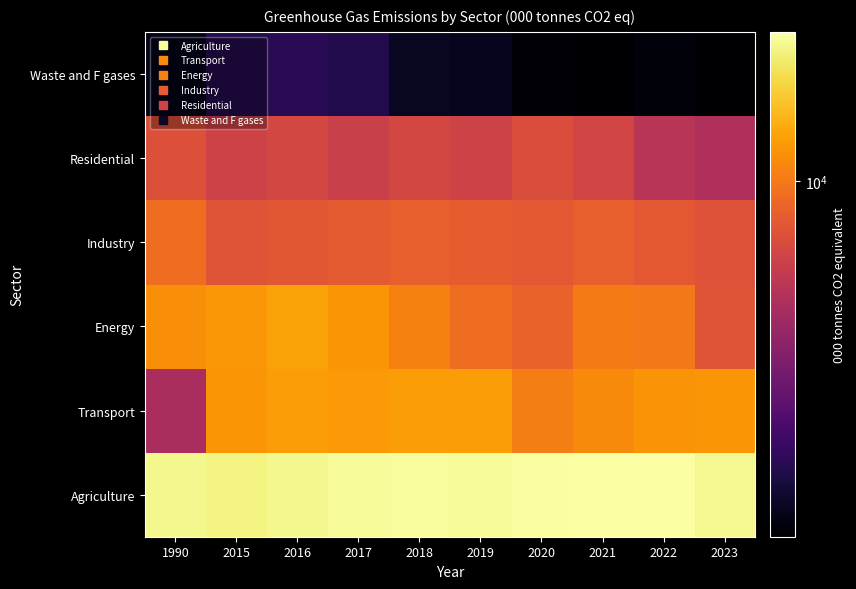

Reading left to right, transcribe all the data shown in this chart.

Agriculture: 1990=20516.1	2015=19903.6	2016=20492.2	2017=21102.6	2018=21392.6	2019=21259.9	2020=21544.8	2021=21939.7	2022=21795.3	2023=20782.2
Transport: 1990=5143.3	2015=11814.5	2016=12296.0	2017=12133.0	2018=12308.5	2019=12322.4	2020=10401.5	2021=11088.6	2022=11759.8	2023=11790.8
Energy: 1990=11334.5	2015=11952.8	2016=12675.4	2017=11872.7	2018=10559.1	2019=9309.5	2020=8665.1	2021=10187.0	2022=10002.7	2023=7845.3
Industry: 1990=9370.3	2015=7810.4	2016=7953.3	2017=8121.0	2018=8500.4	2019=8353.2	2020=8069.4	2021=8537.7	2022=8069.1	2023=7697.3
Residential: 1990=7571.3	2015=6712.9	2016=6998.1	2017=6509.4	2018=6999.6	2019=6729.6	2020=7344.1	2021=6868.4	2022=5753.3	2023=5346.1
Waste and F gases: 1990=1744.8	2015=2216.7	2016=2288.9	2017=2181.3	2018=1822.0	2019=1771.6	2020=1585.0	2021=1570.0	2022=1622.7	2023=1544.7